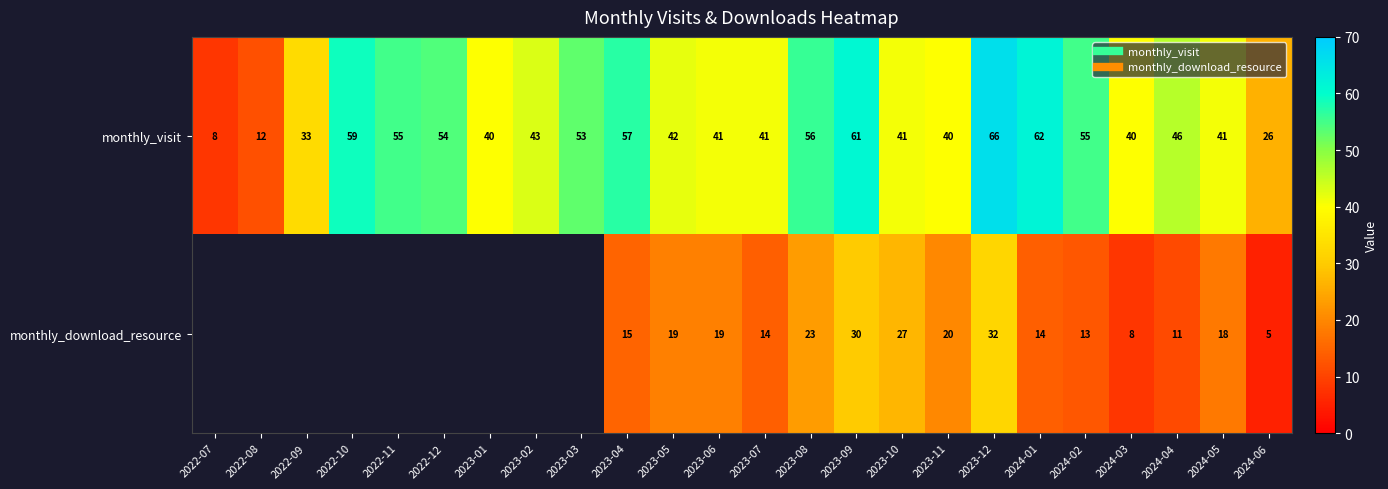

Count the number of categories in the chart.

24